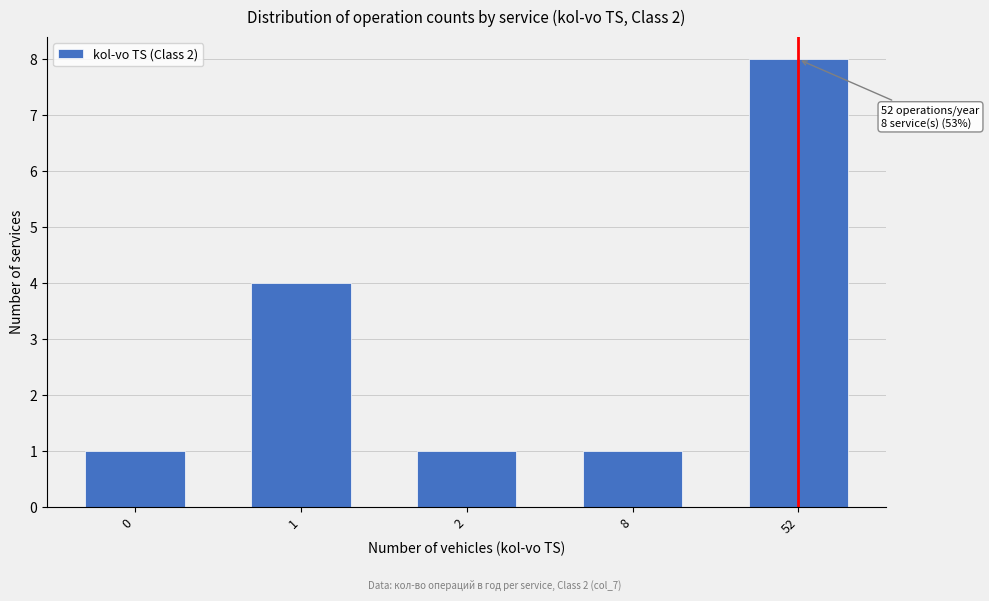

Reading left to right, list all the values displayed in this chart.

0=1	1=4	2=1	8=1	52=8